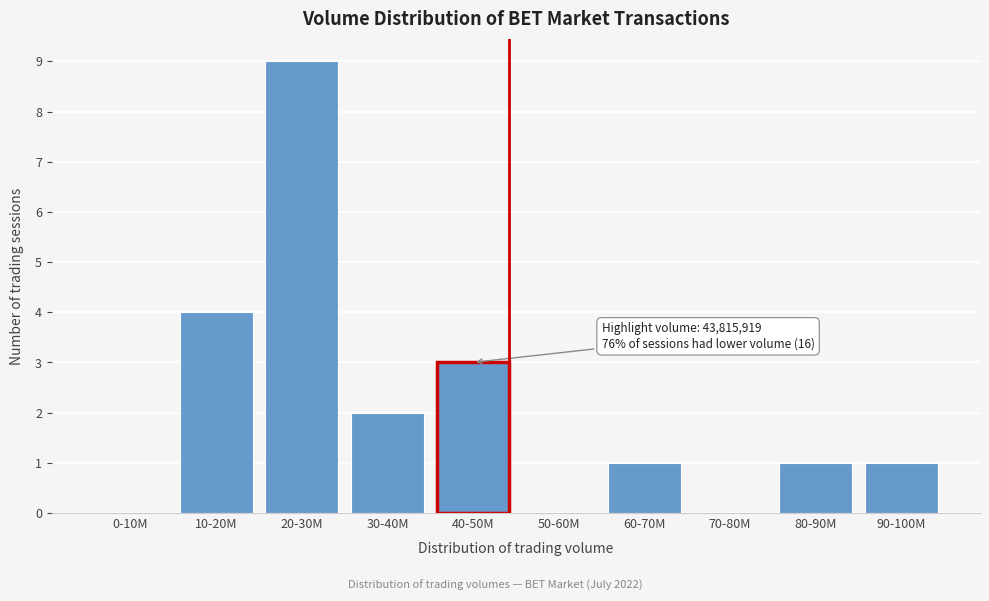

Reading left to right, transcribe all the data shown in this chart.

0-10M=0	10-20M=4	20-30M=9	30-40M=2	40-50M=3	50-60M=0	60-70M=1	70-80M=0	80-90M=1	90-100M=1